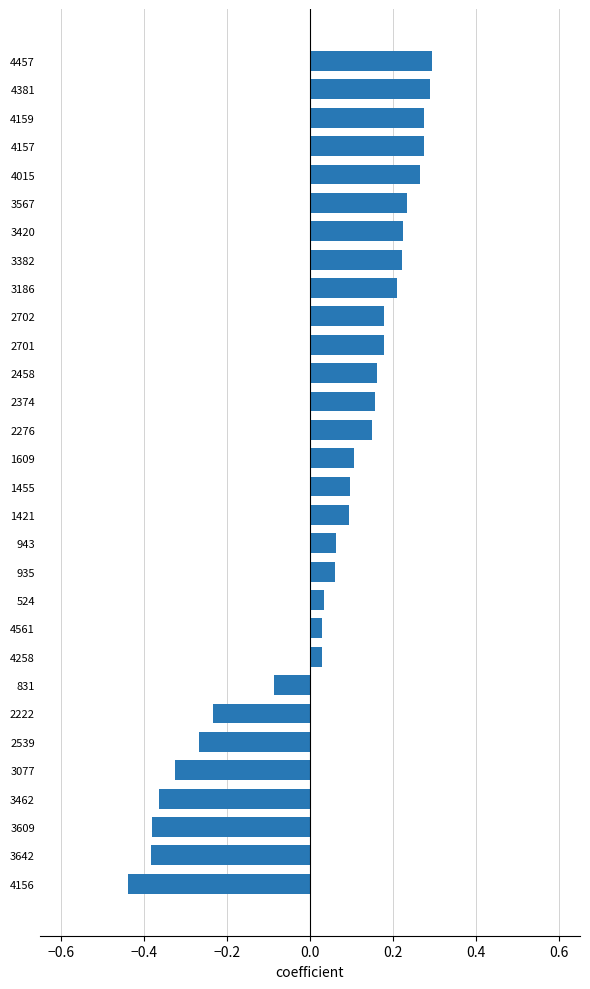

How many bars are there in total?

30